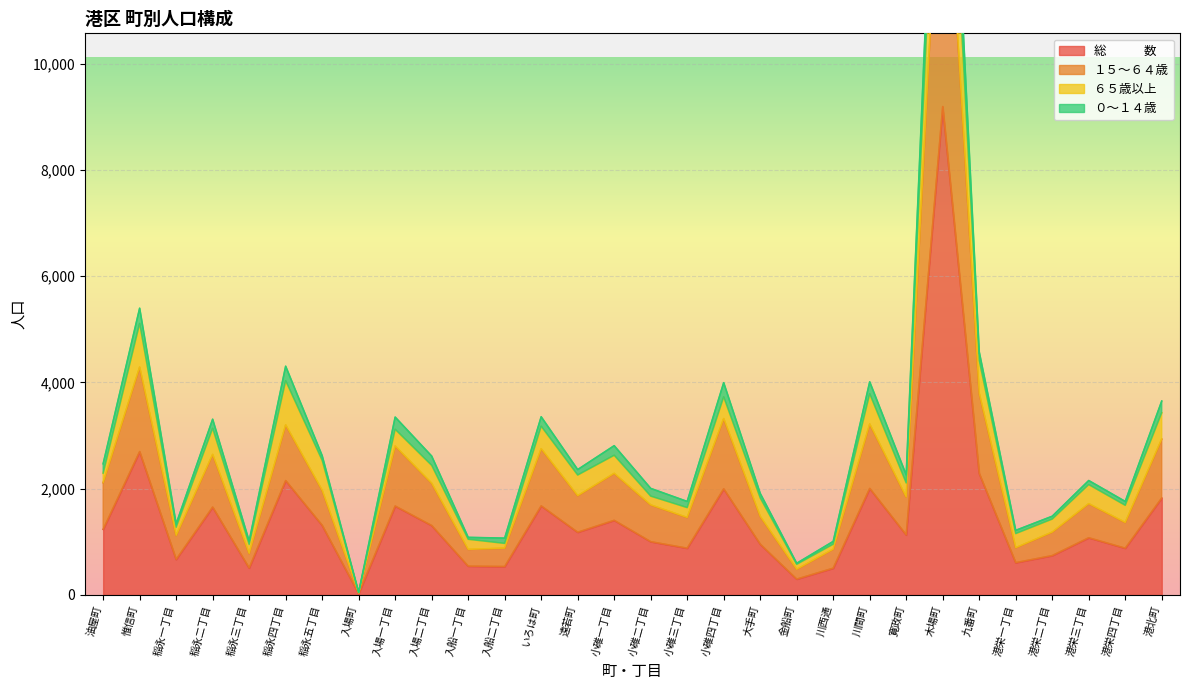

Which series has the widest spread of values?

０～１４歳